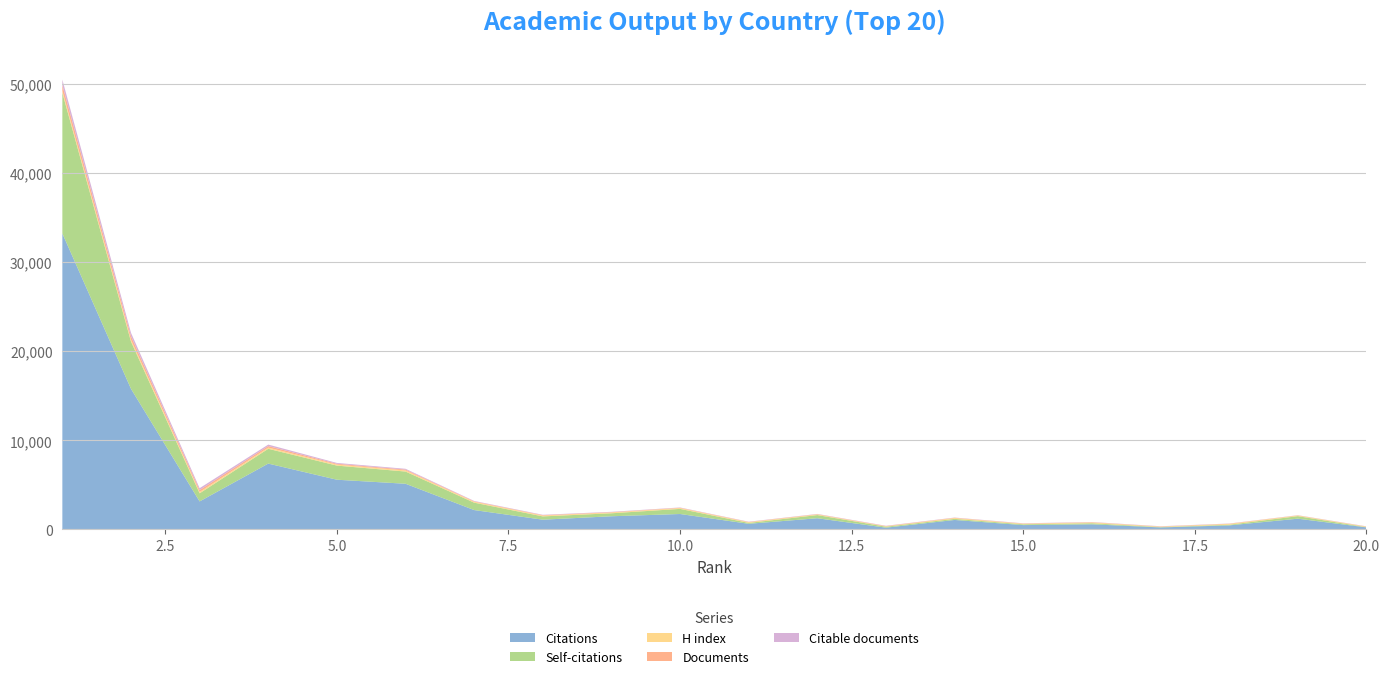

Reading right to left, what are all the values shown in this chart?

Citations: 226	1203	452	222	573	484	1061	195	1253	630	1729	1475	1091	2171	5124	5577	7387	3141	15780	33221
Self-citations: 26	285	72	37	118	89	121	107	355	100	574	335	370	830	1370	1585	1662	911	5305	15786
H index: 59	71	95	52	92	62	95	45	75	80	94	87	93	100	123	112	131	146	200	218
Documents: 18	18	21	23	24	26	28	35	28	28	33	39	44	47	96	94	175	216	398	641
Citable documents: 18	18	21	23	24	26	27	27	27	28	33	39	44	47	91	93	167	214	389	620